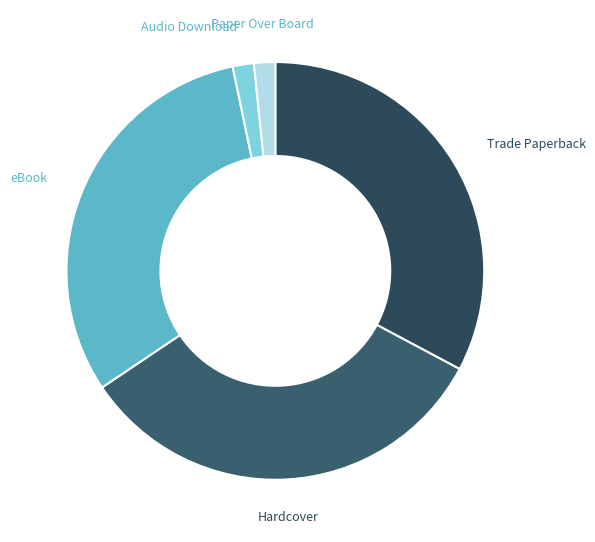

Does any single category account for the majority?

No